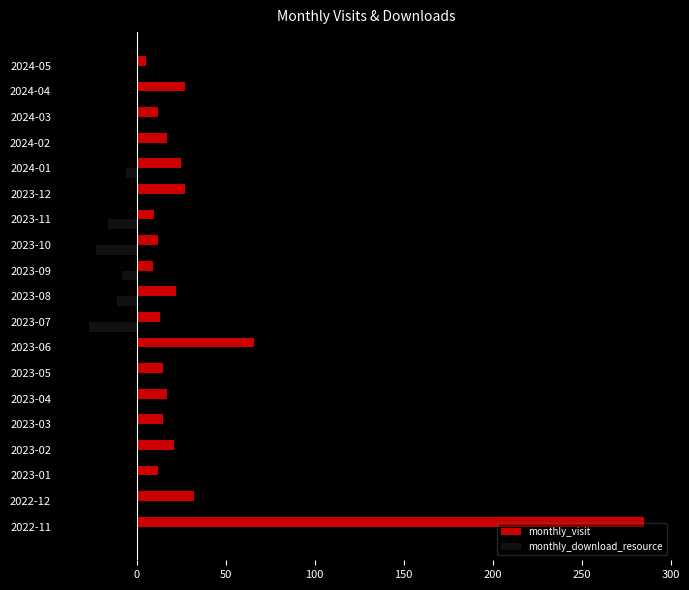

Which series changed the most between 2022-11 and 2023-11?

monthly_visit